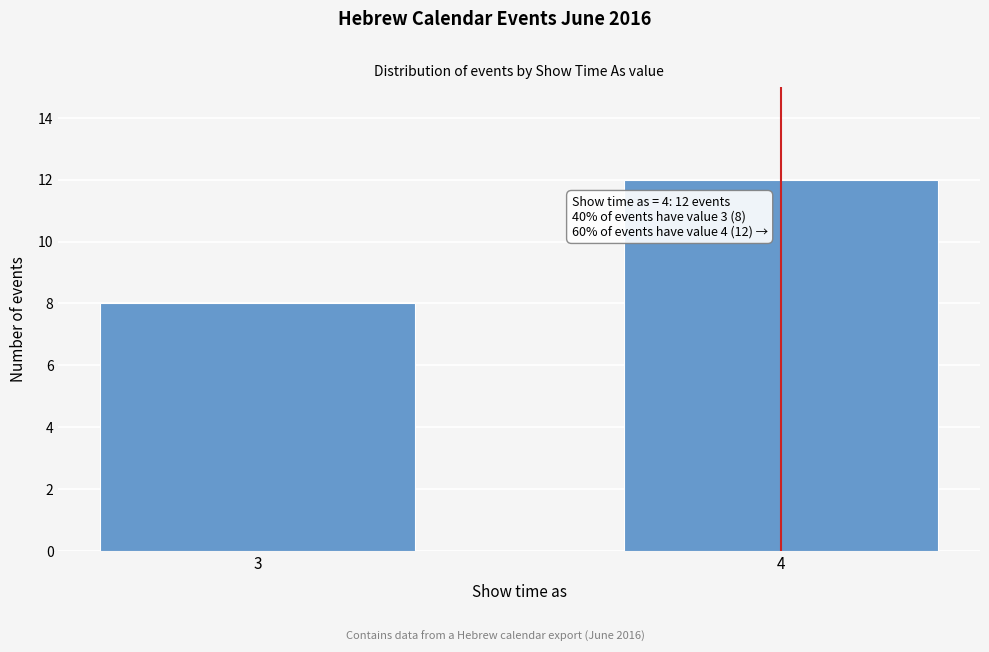

Reading left to right, extract all data points from this chart.

8	12